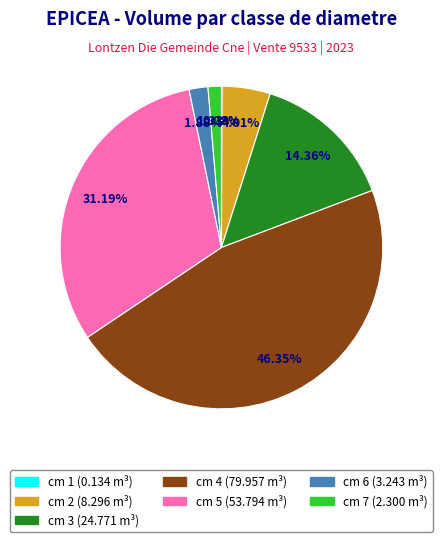

Is there any slice that represents more than half of the pie?

No